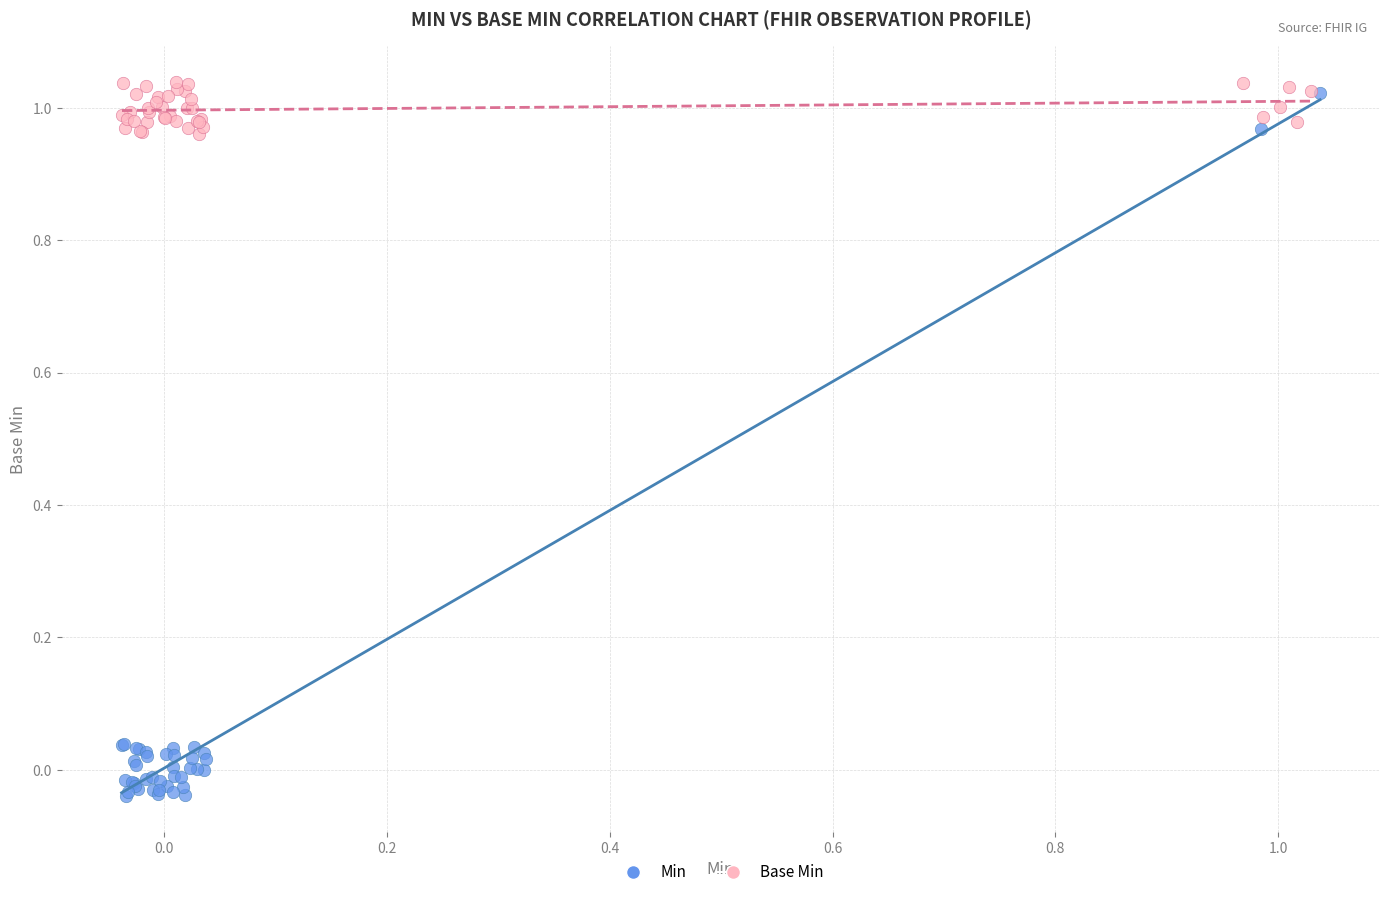

Which series has the widest spread of Y values?

Min